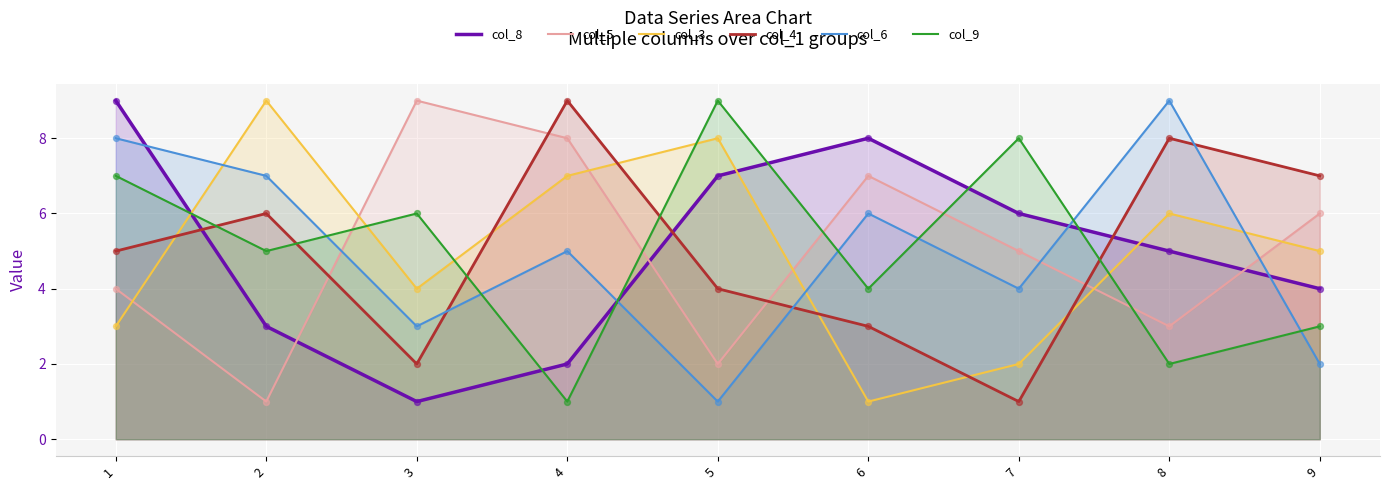

Which series reaches the maximum Y coordinate?

col_8